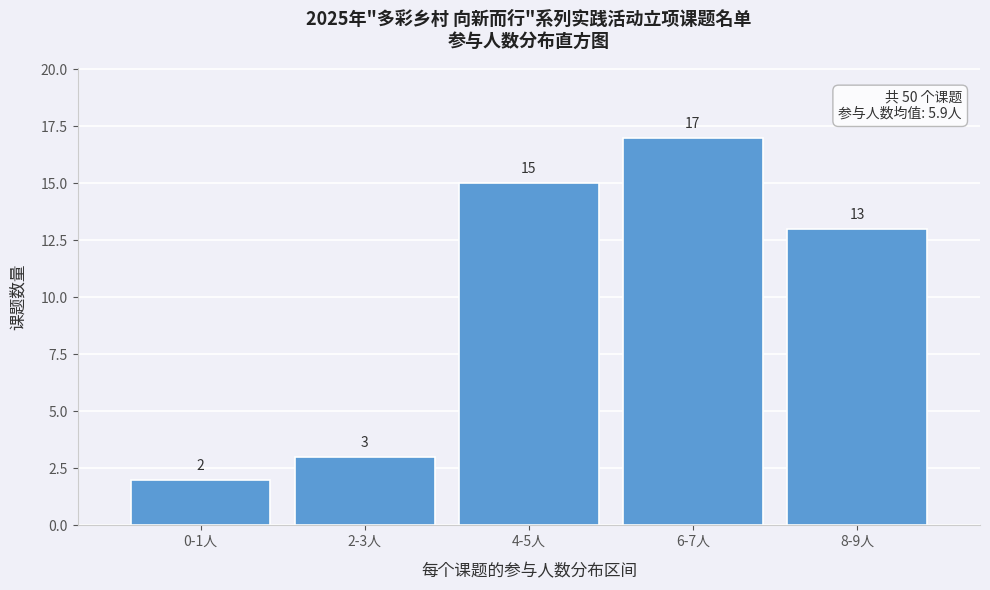

Reading left to right, list all the values displayed in this chart.

0-1人=2	2-3人=3	4-5人=15	6-7人=17	8-9人=13